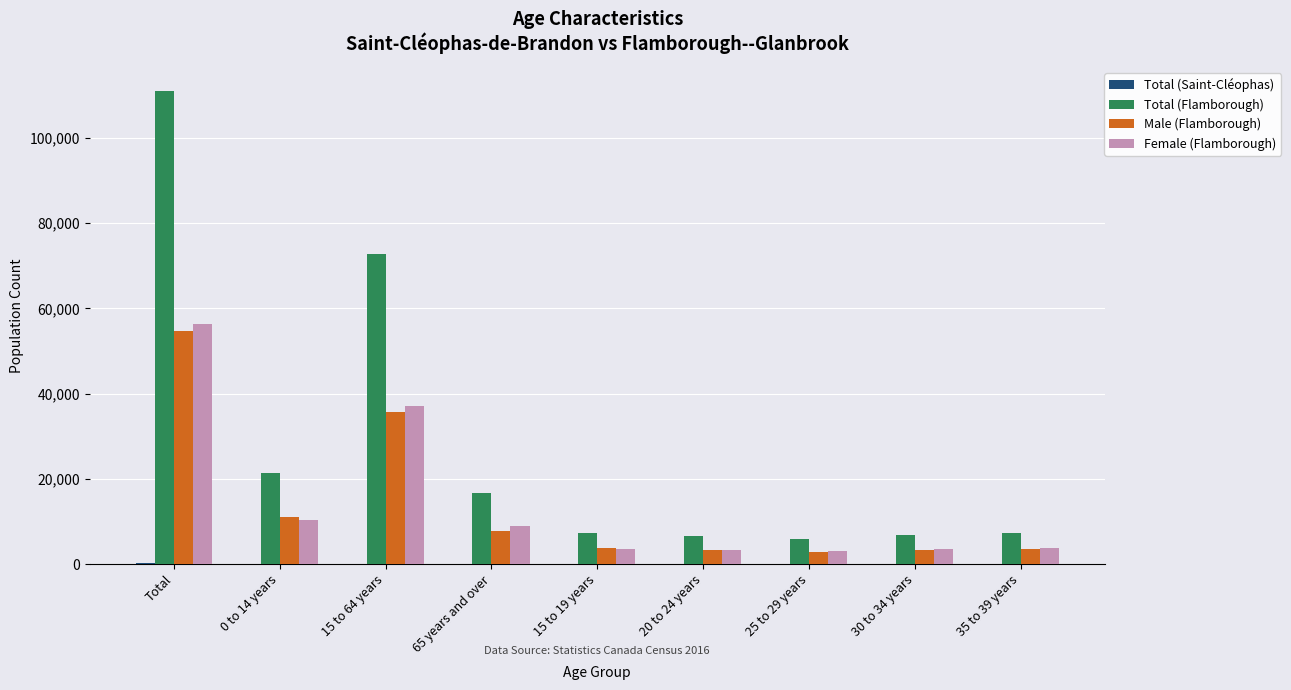

At which label does Male (Flamborough) first exceed 3775?

Total